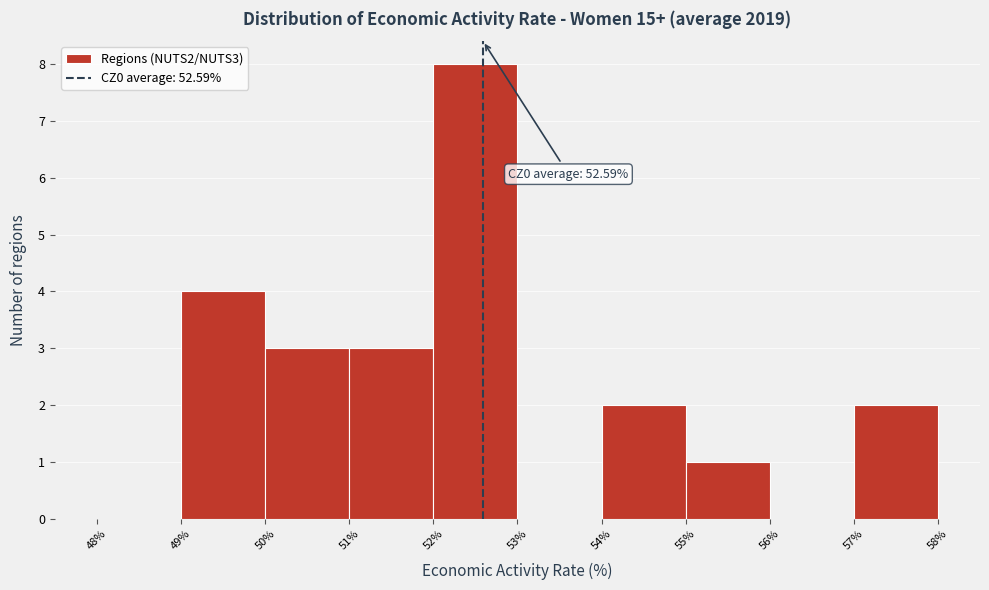

Which range on the x-axis has the tallest bar?

52% to 53%